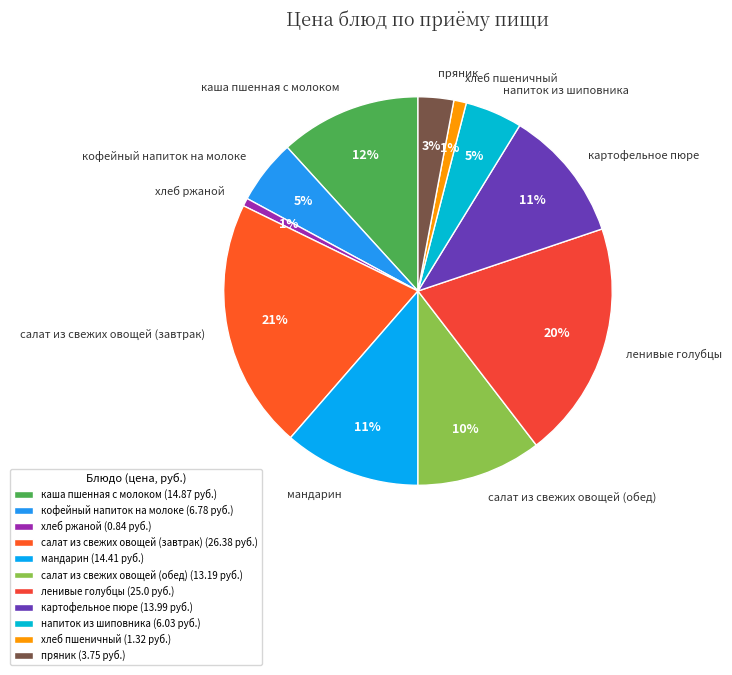

Which category has the biggest portion of the pie?

салат из свежих овощей (завтрак)